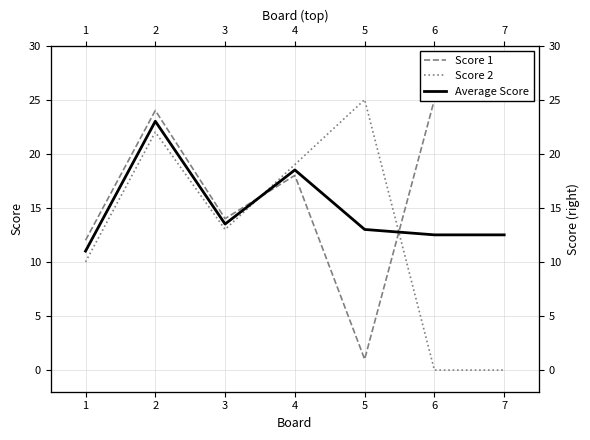

List the series in order of their peak value, highest first.

Score 1, Score 2, Average Score